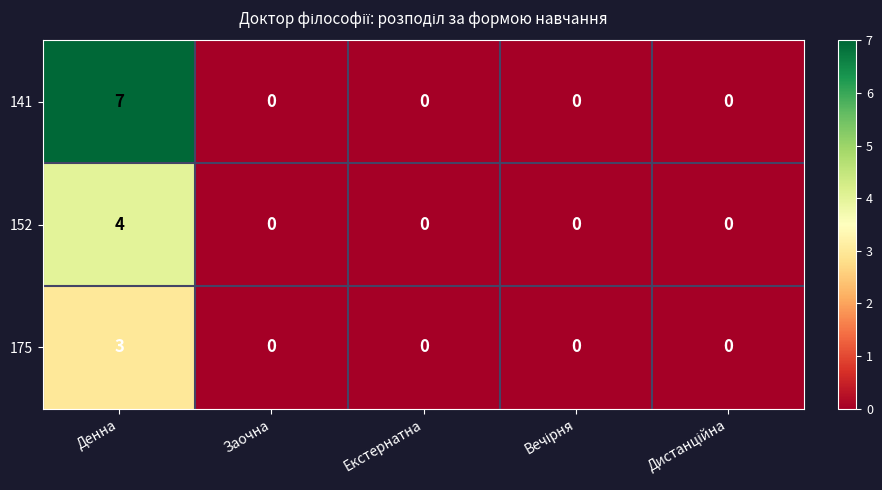

Count the 175 values in the range 0 to 1.

4